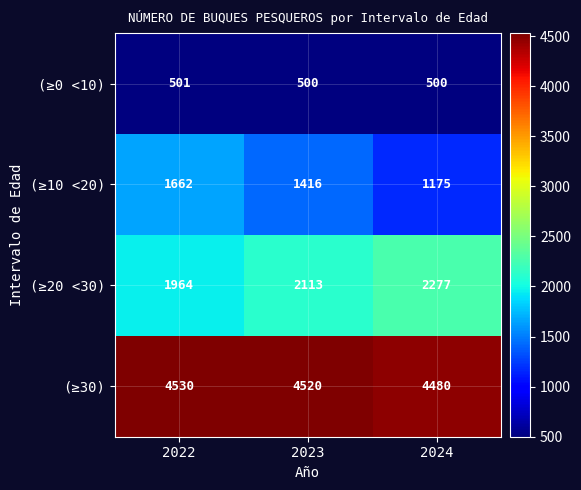

At how many categories does at least one series exceed 3874?

3